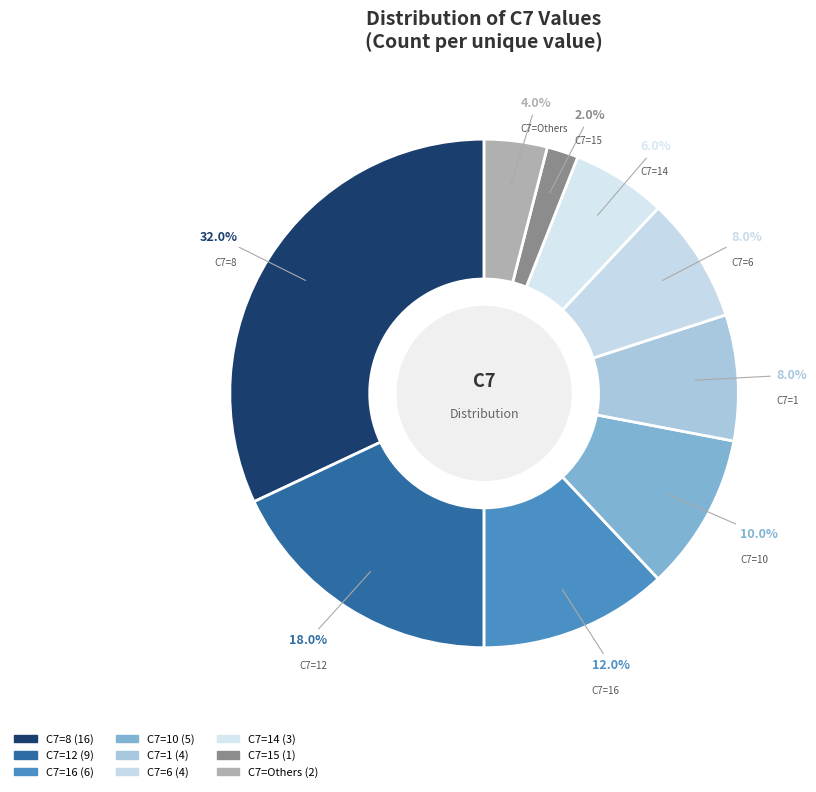

Count the number of slices in the pie.

9